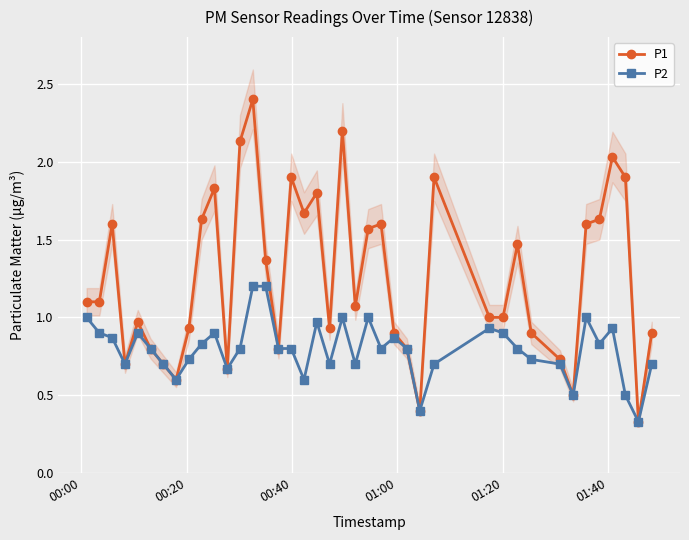

What is the minimum value for P1?

0.3